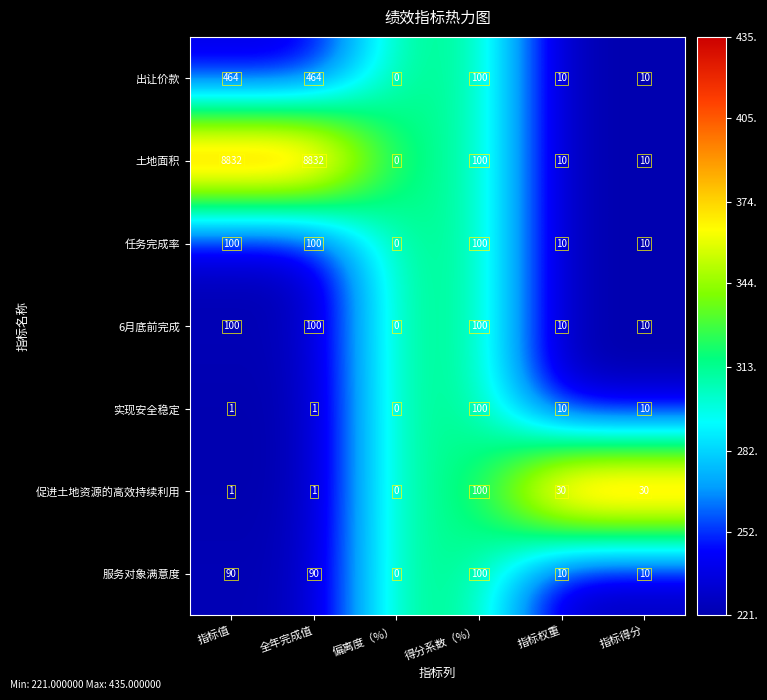

What is the total value across all series at 得分系数（%）?

700